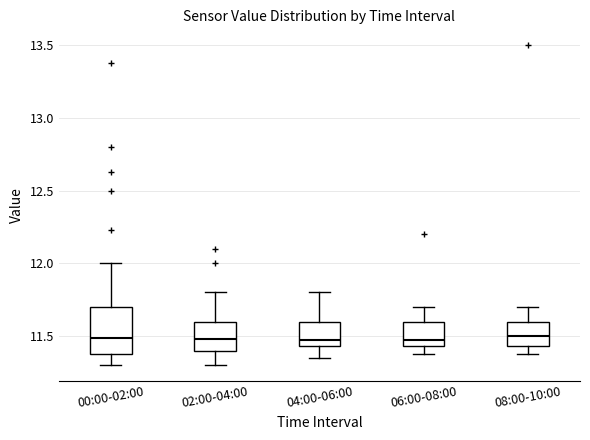

Comparing the boxes themselves (not the whiskers), which one is the tallest?

00:00-02:00